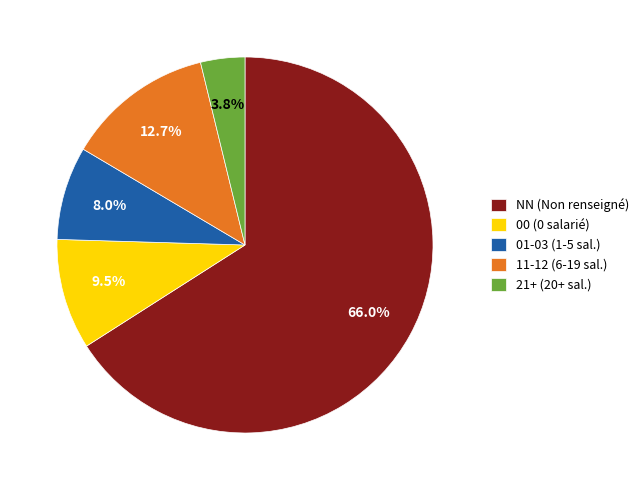

Is the sum of 00 (0 salarié) and NN (Non renseigné) greater than half?

Yes